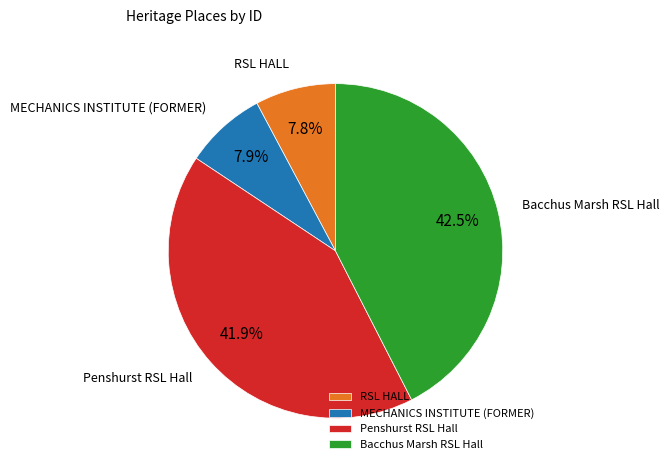

To the nearest percent, what is the combined percentage of RSL HALL and Penshurst RSL Hall?

50%